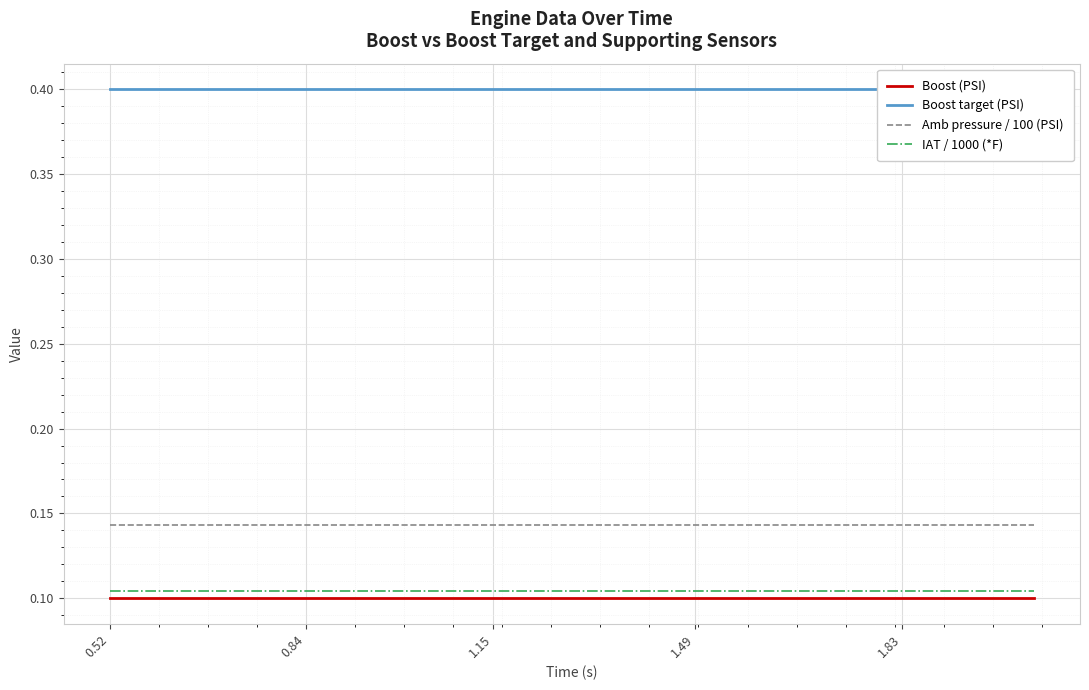

True or false: Amb pressure / 100 (PSI) and Boost (PSI) cross at least once.

False